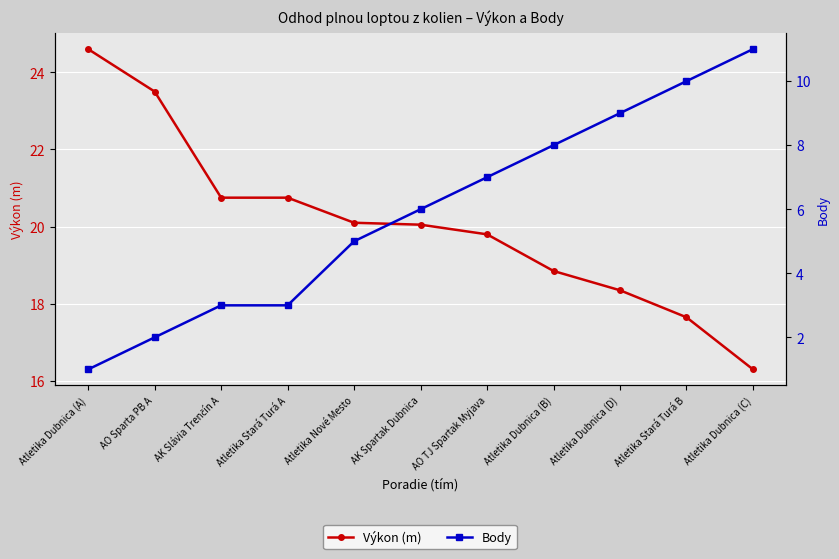

What is the value of the Výkon (m) point at the 1st from the left?

24.6